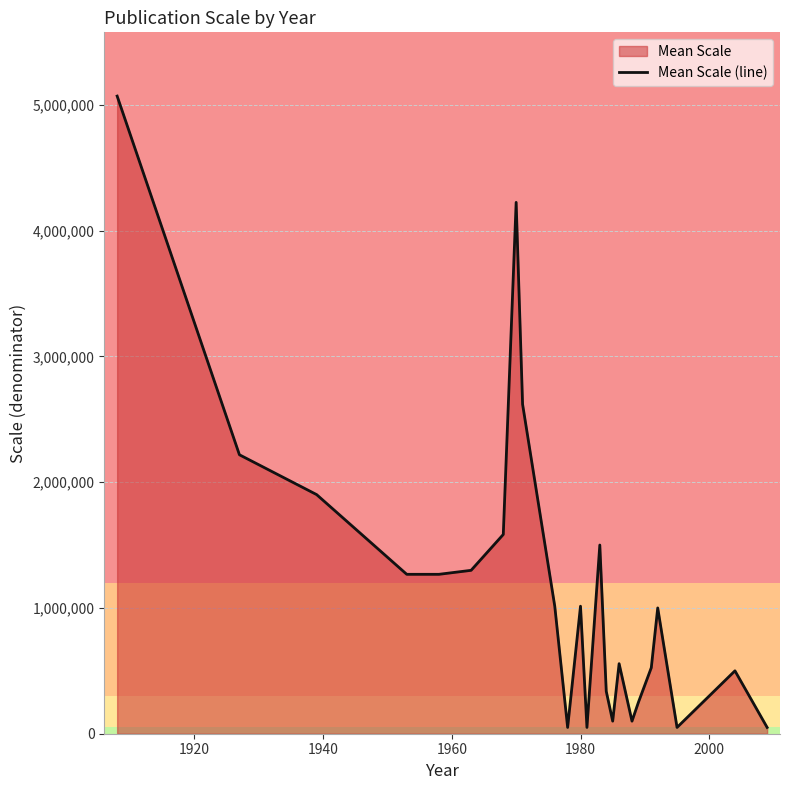

What is the greatest value displayed?

5068800